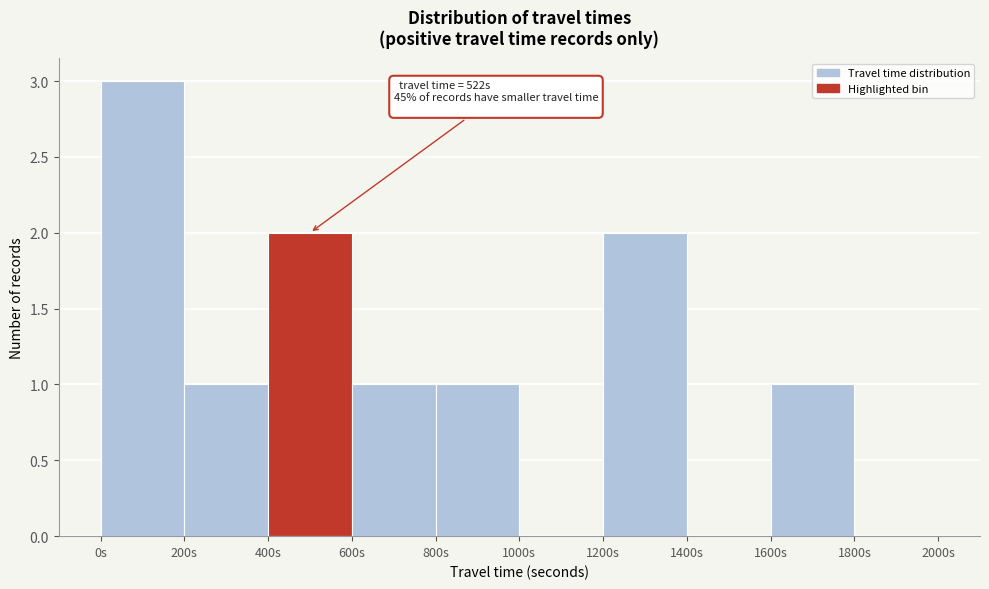

Which range on the x-axis has the tallest bar?

0 to 200